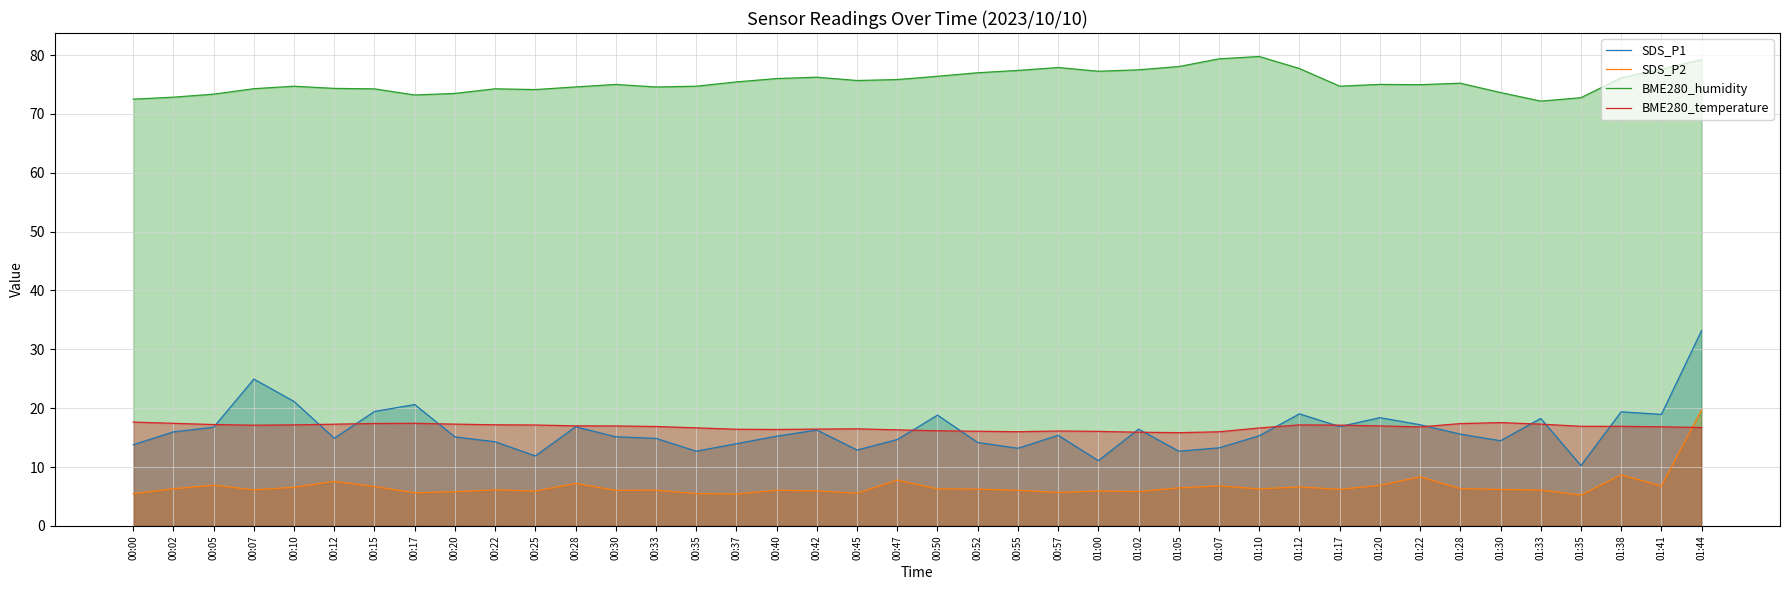

Which category has the lowest value across all series?

01:35